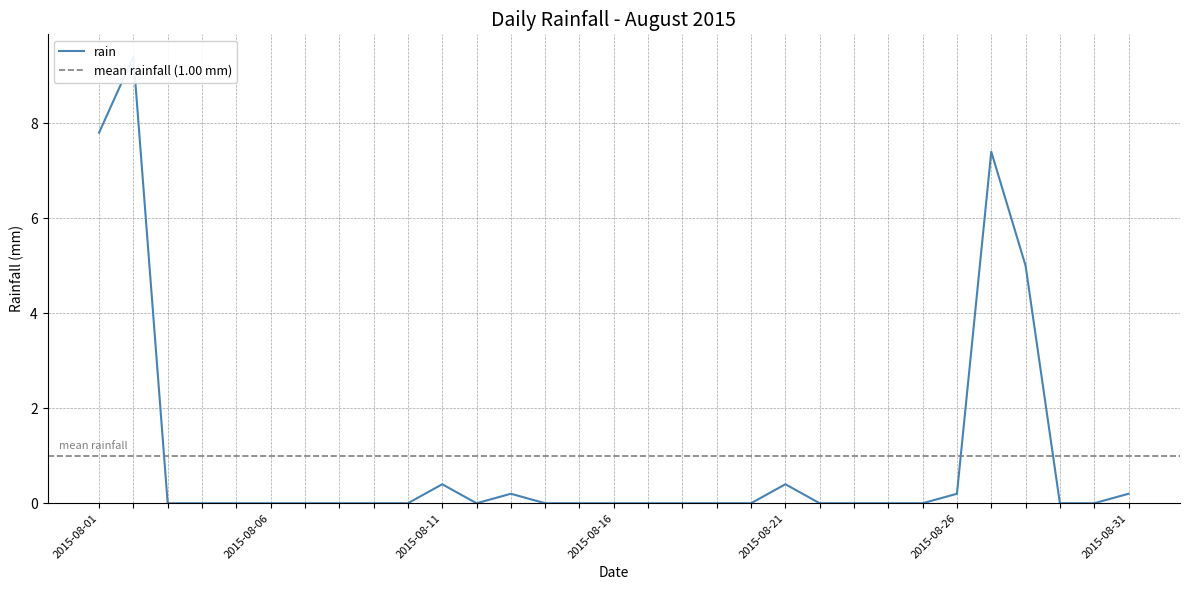

The chart shows a value of 0.0 at 2015-08-16. True or false?

True